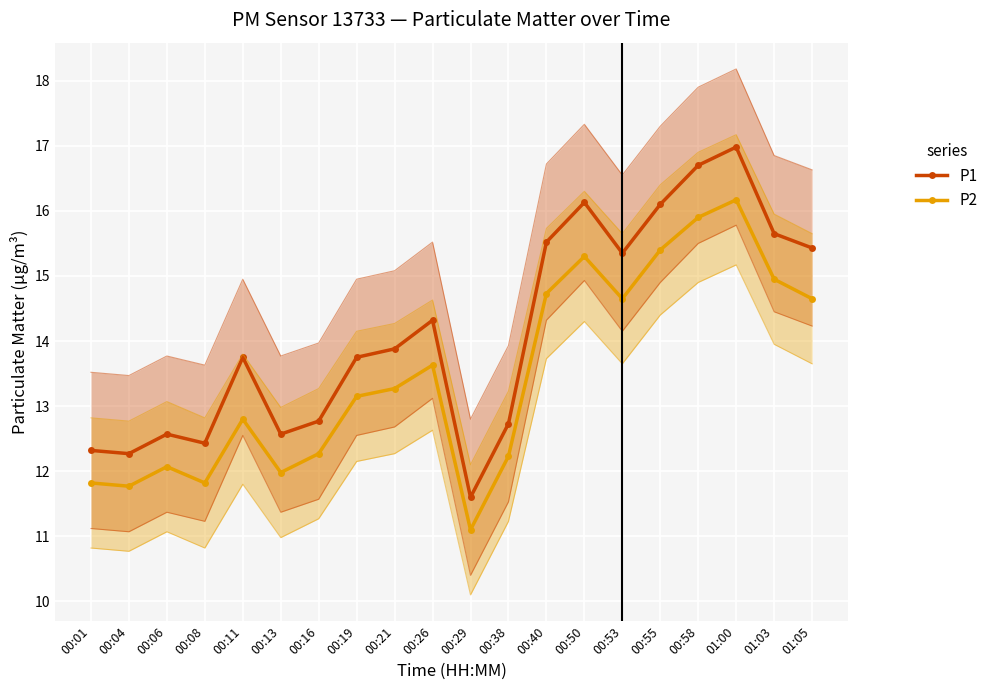

At which label does P2 first exceed 13?

00:19